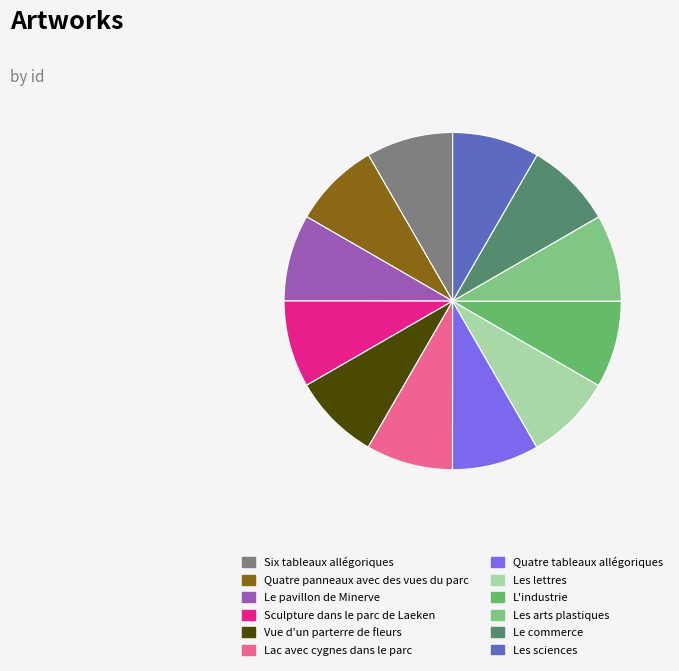

To the nearest percent, what portion does Quatre panneaux avec des vues du parc represent?

8%